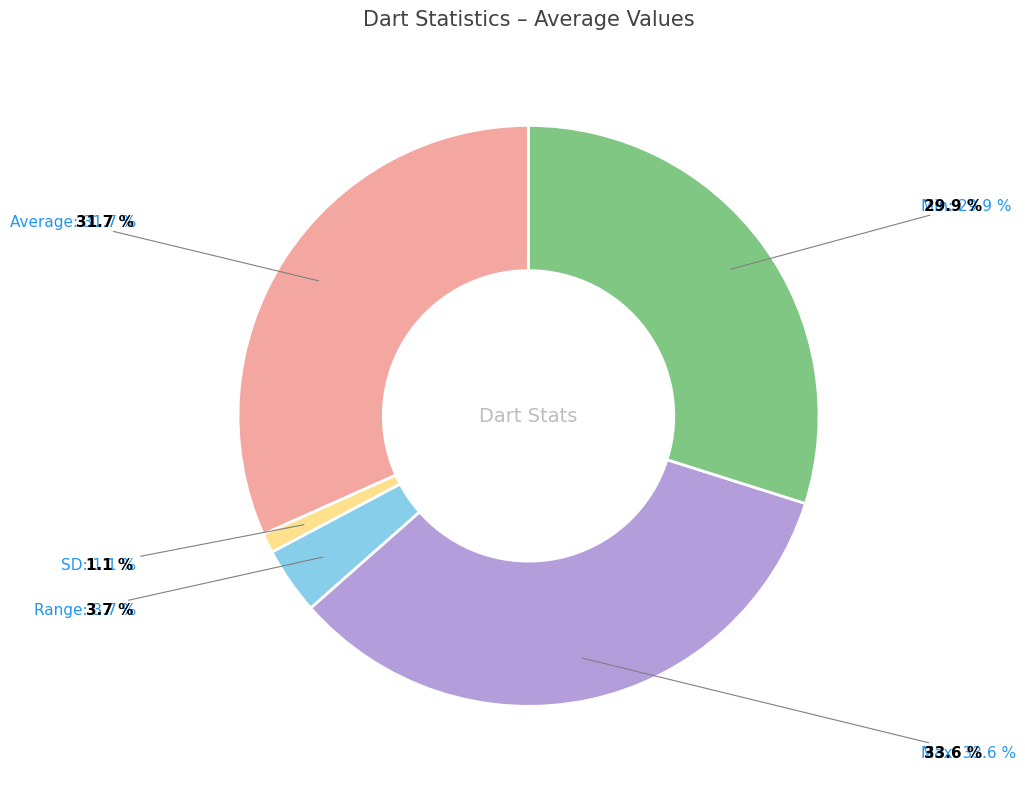

To the nearest percent, what is the combined percentage of SD and Max?

35%